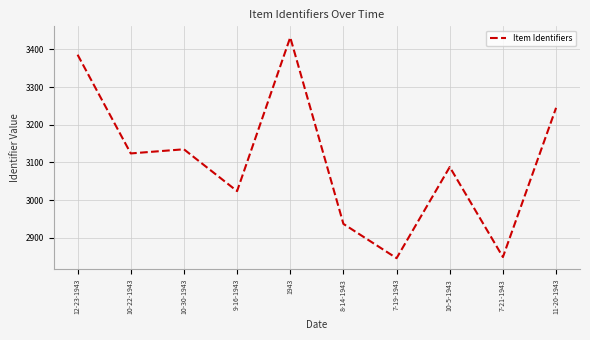

True or false: the data has more than 0 interior local peaks.

True